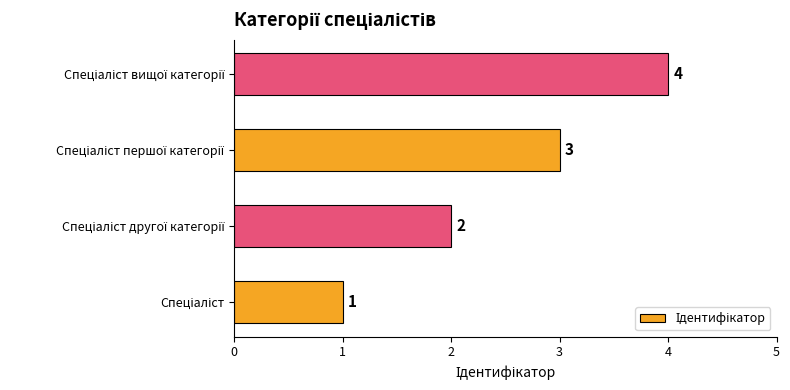

What is the sum of all values?

10